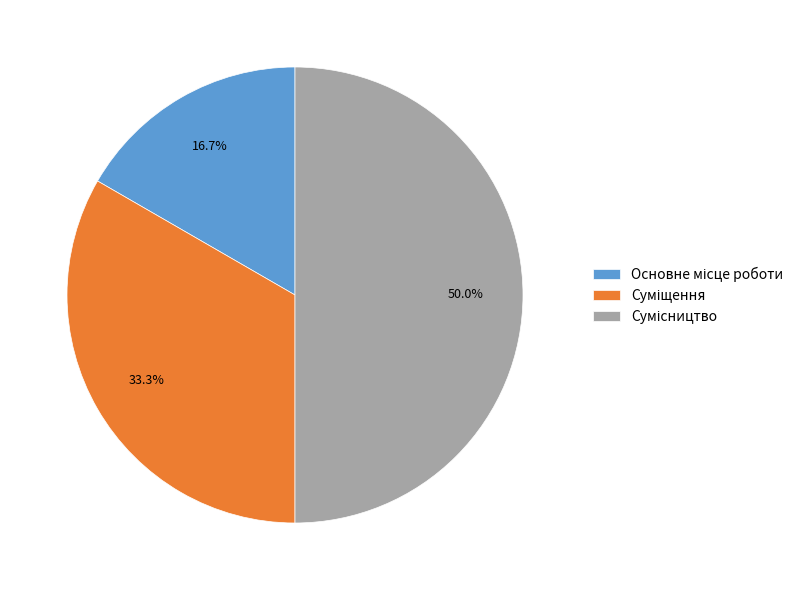

To the nearest percent, what percentage of the pie is Суміщення?

33%